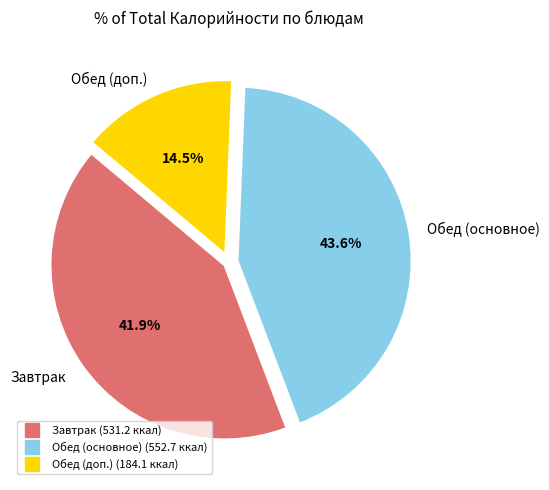

To the nearest percent, what is the average slice percentage?

33%